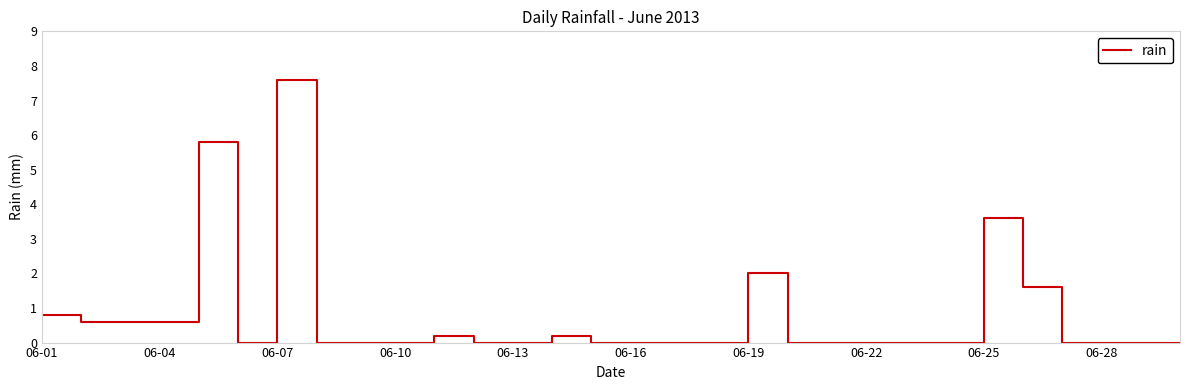

What is the sum of all values?

23.6